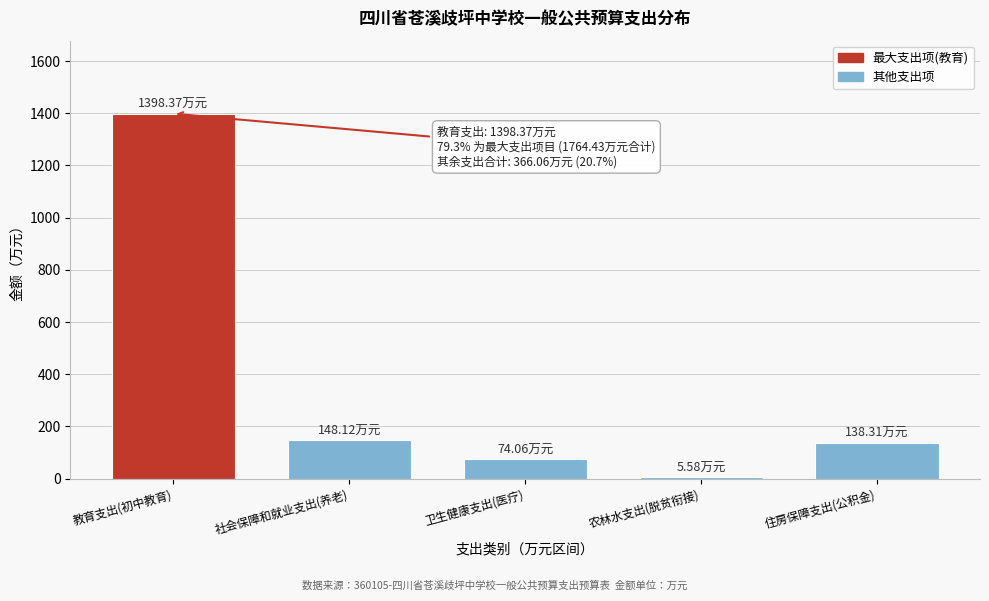

What is the label of the 4th bar from the left?

农林水支出(脱贫衔接)